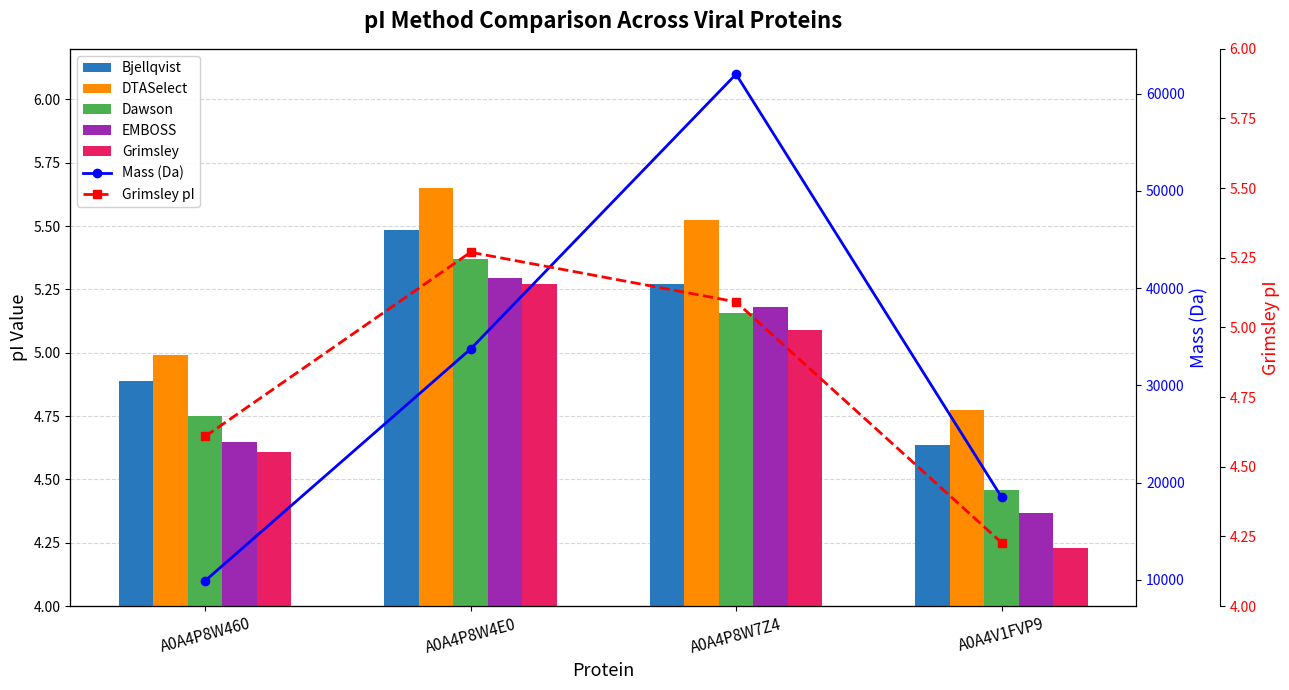

Count the number of categories in the chart.

4